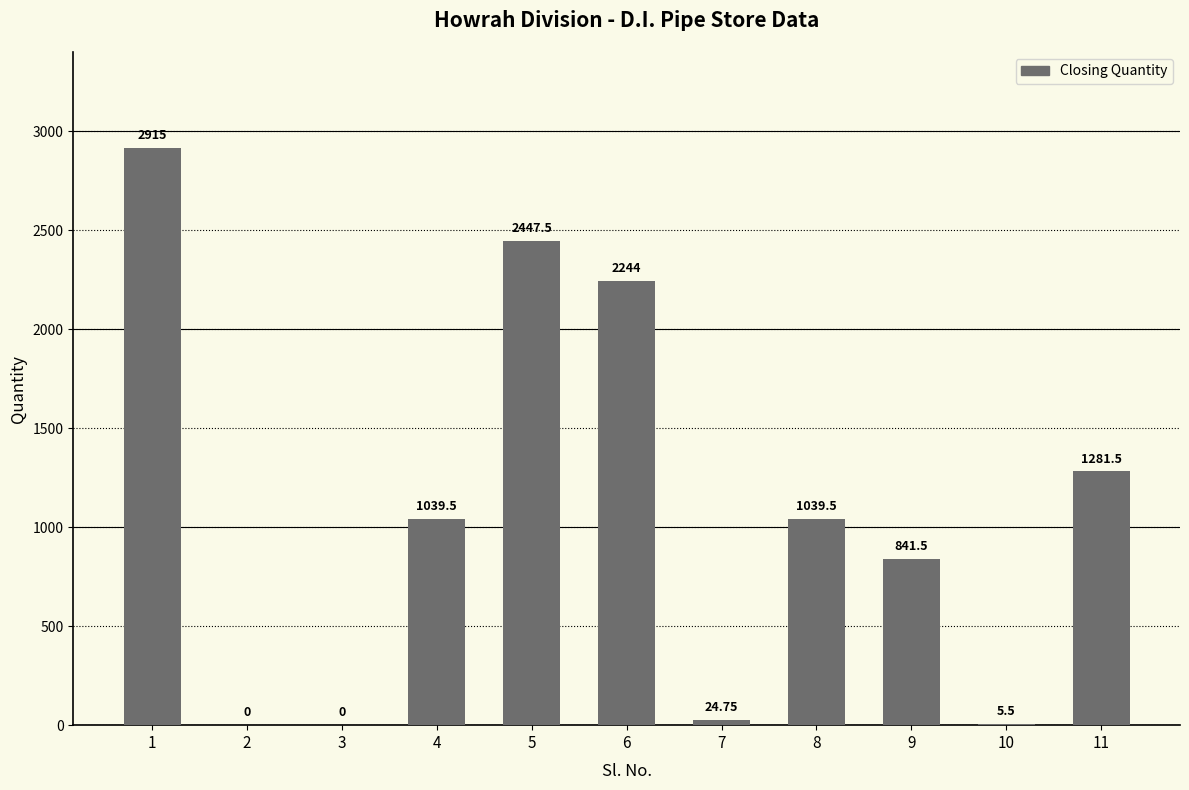

Reading right to left, transcribe all the data shown in this chart.

1281.5	5.5	841.5	1039.5	24.8	2244.0	2447.5	1039.5	0.0	0.0	2915.0